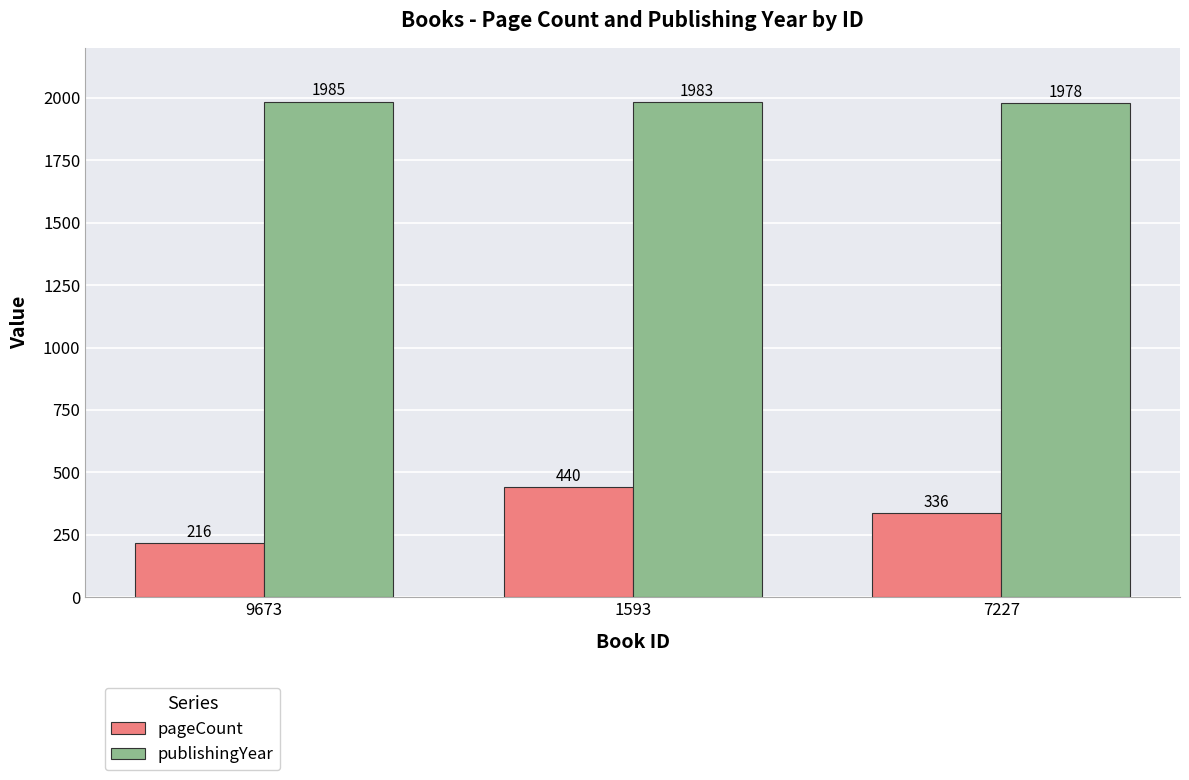

Are the bars grouped side by side (vs. stacked)?

Yes